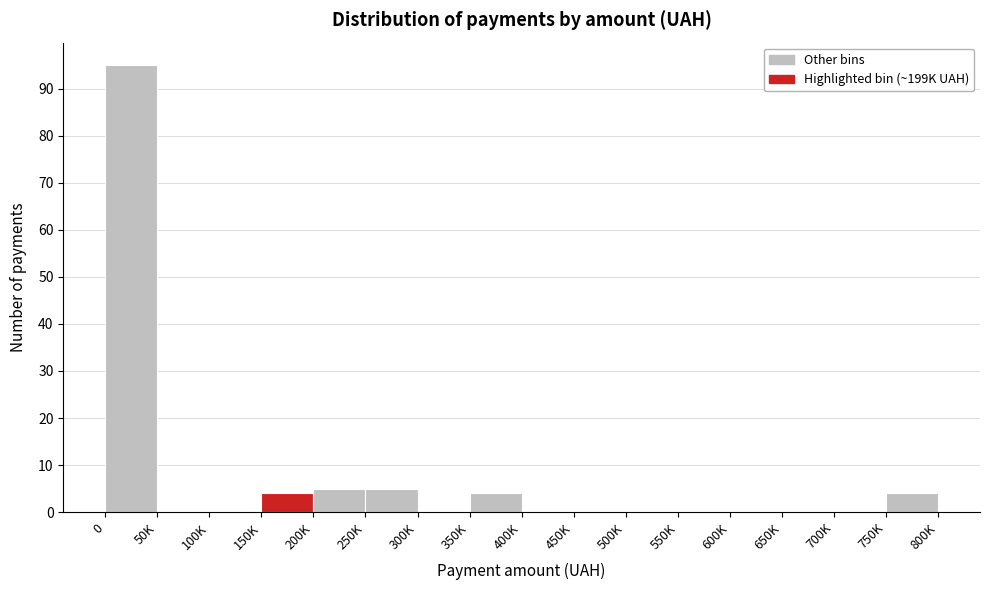

Reading left to right, list all the values displayed in this chart.

0=95	50K=0	100K=0	150K=4	200K=5	250K=5	300K=0	350K=4	400K=0	450K=0	500K=0	550K=0	600K=0	650K=0	700K=0	750K=4